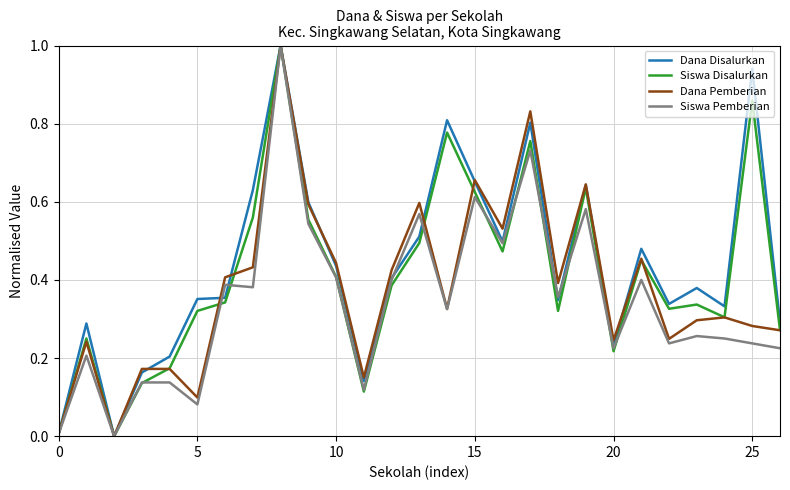

List the series in order of their overall mean, lowest first.

Siswa Pemberian, Dana Pemberian, Siswa Disalurkan, Dana Disalurkan